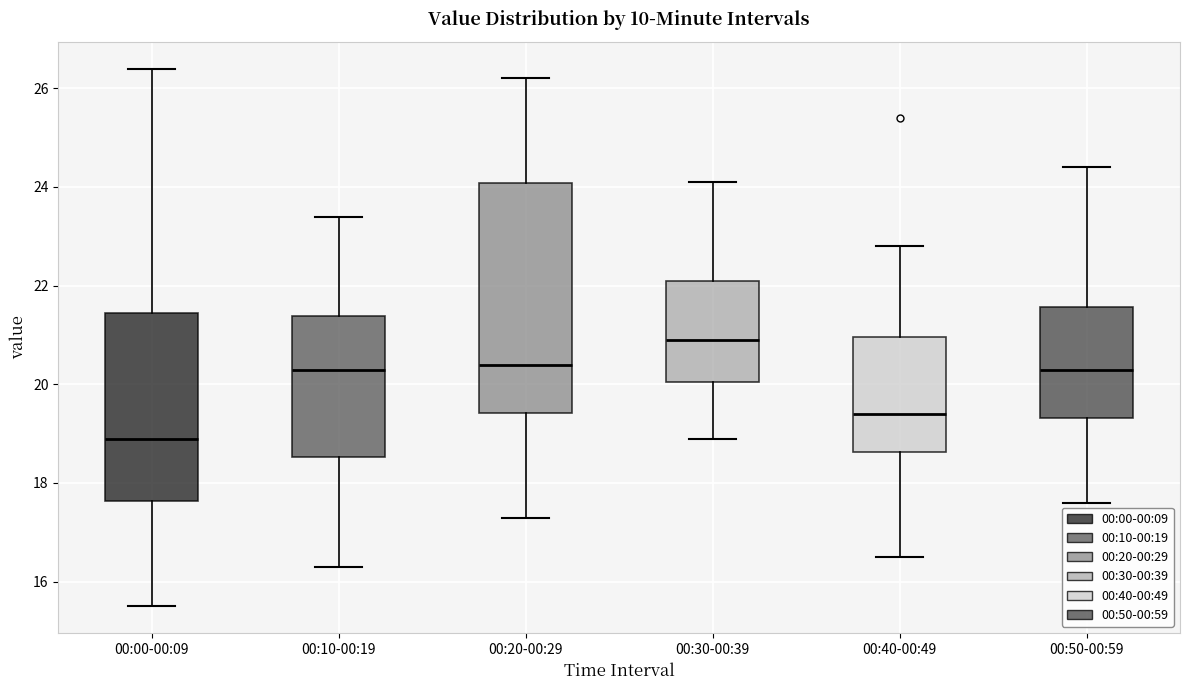

Which box is the tallest, from its lower edge to its upper edge?

00:20-00:29